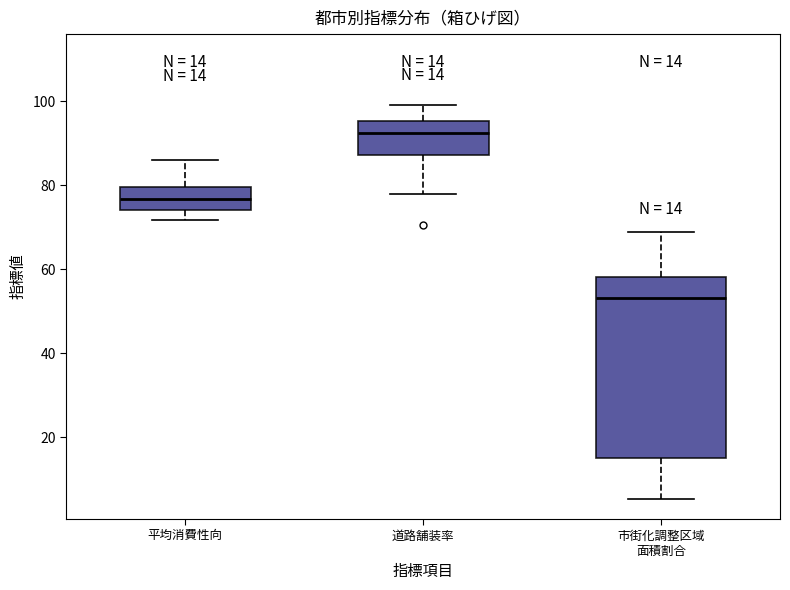

Which box is the tallest, from its lower edge to its upper edge?

市街化調整区域 面積割合